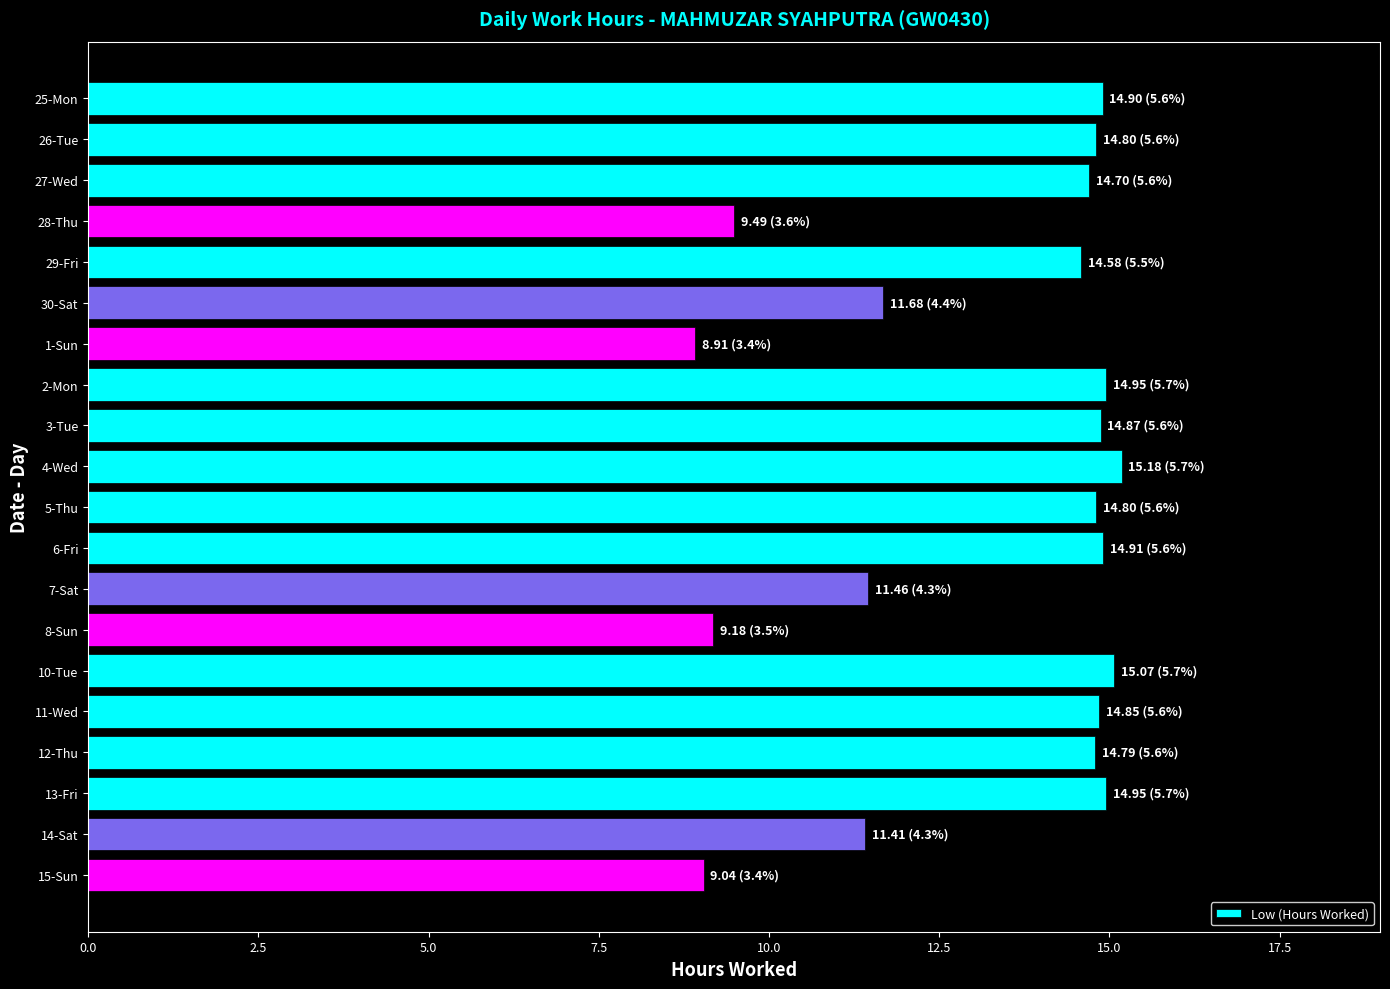

The value at 29-Fri is 7.1. True or false?

False